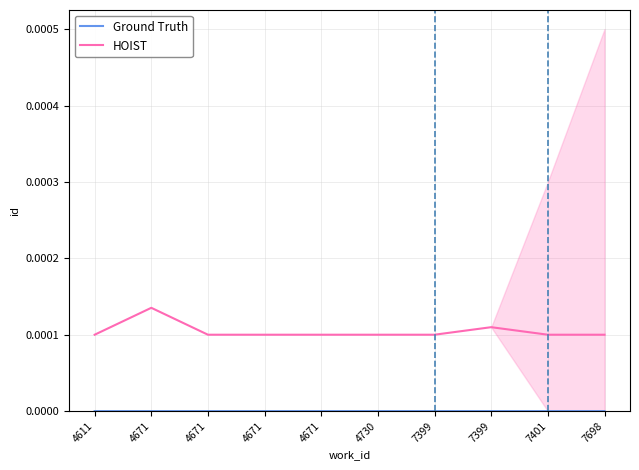

Rank the categories by Ground Truth value from lowest to highest.

4611, 4671, 4671, 4671, 4671, 4730, 7399, 7399, 7401, 7698